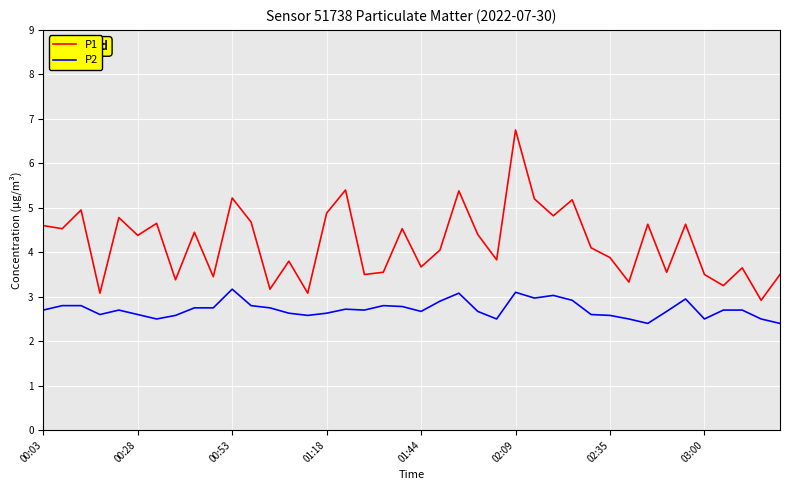

Which series has the largest range (max minus min)?

P1